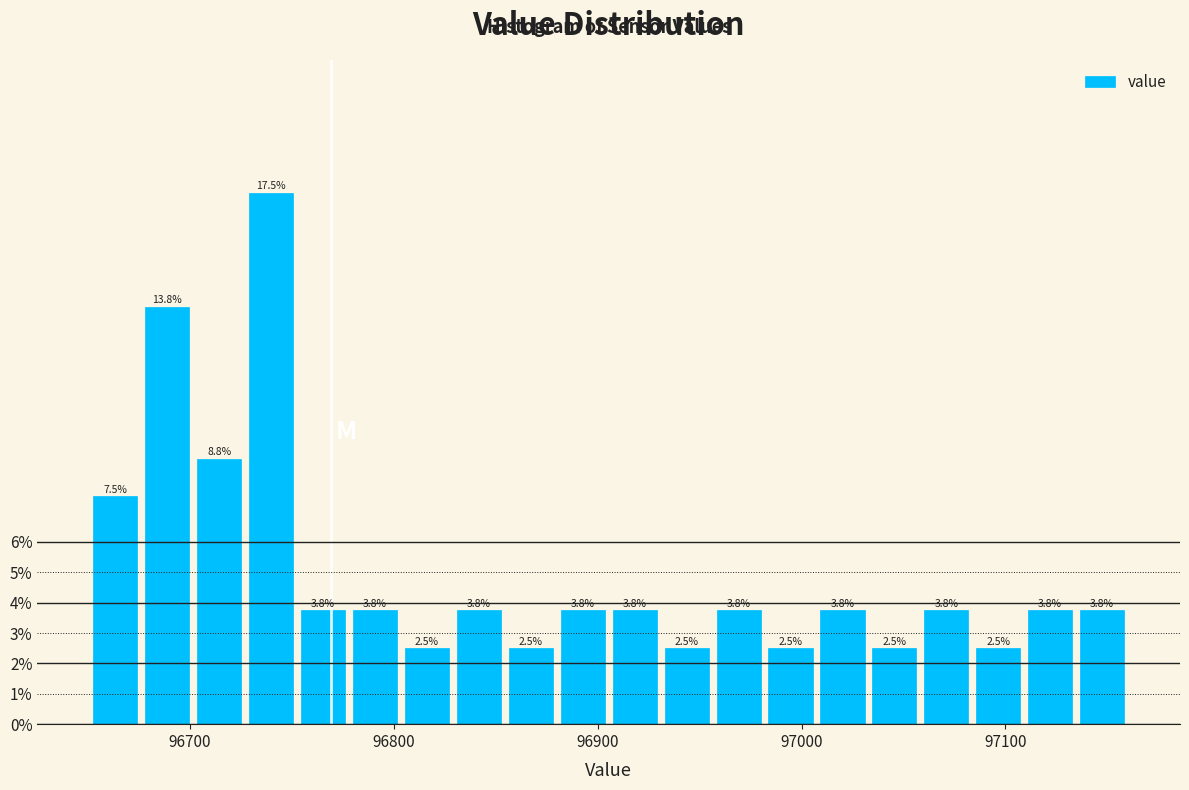

Read against the x-axis, roughly where is the centre of the tallest bar?

96740